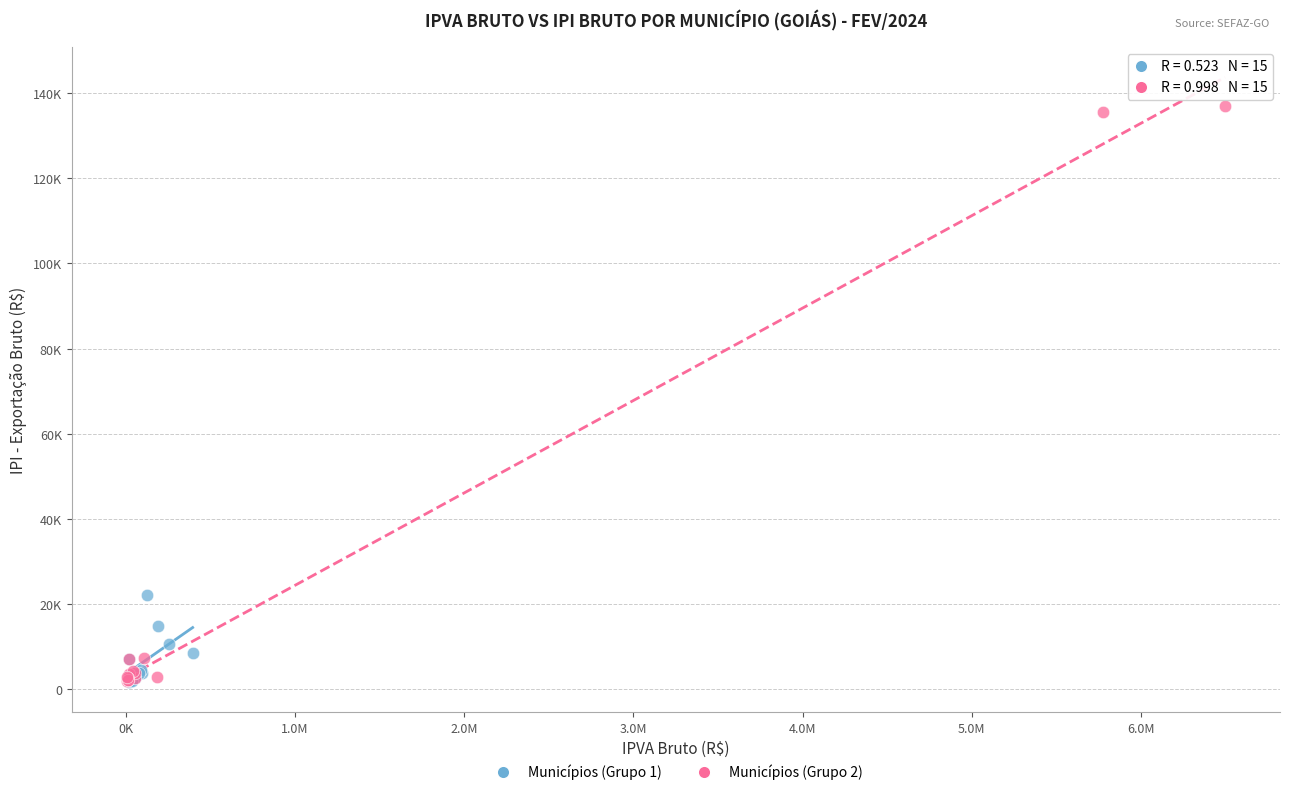

What are all the series names shown in the legend?

Municípios (Grupo 1), Municípios (Grupo 2)